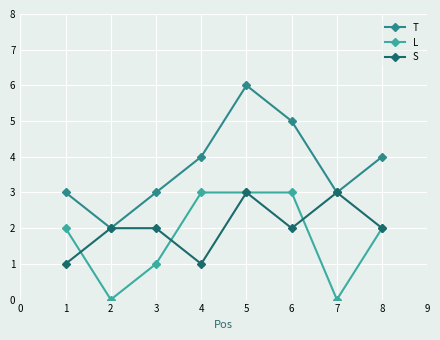

How many series are shown in this chart?

3